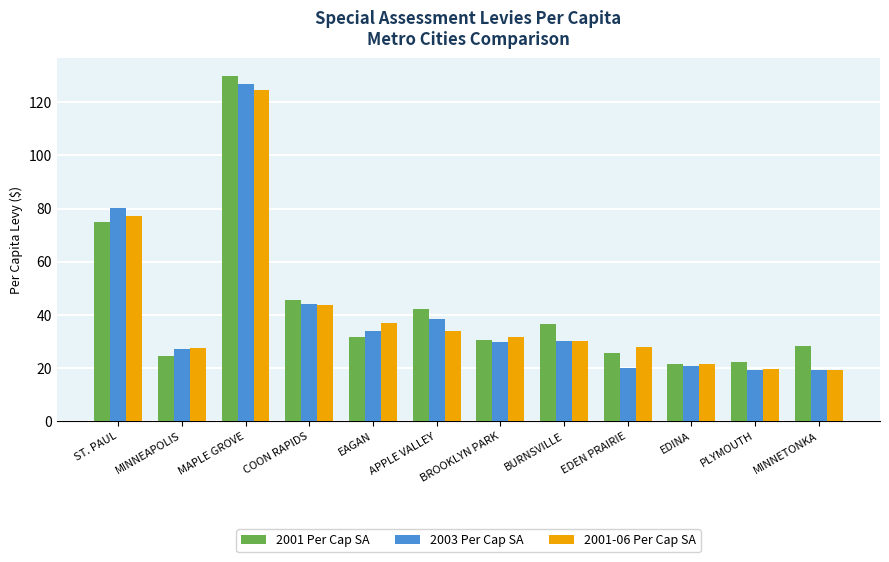

How many bars are there in total?

36